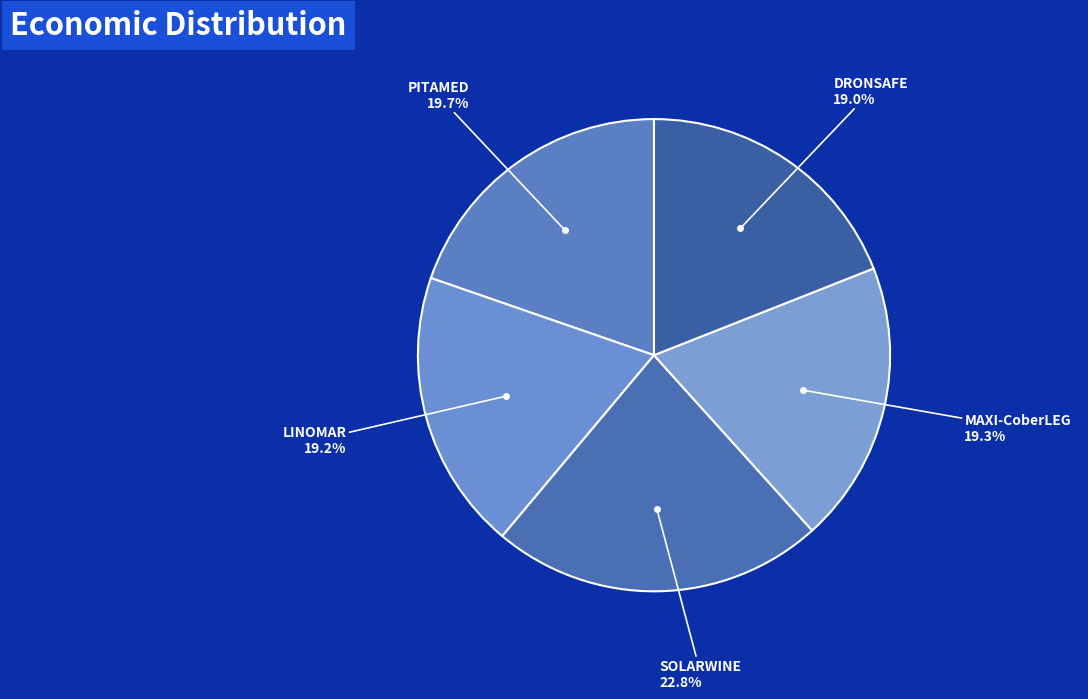

Count the number of slices in the pie.

5